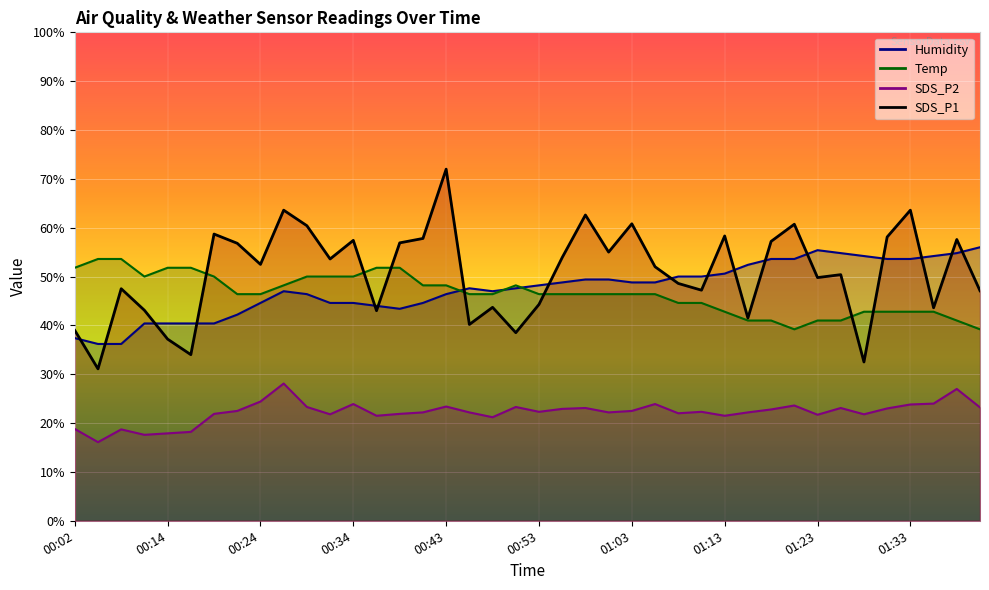

How many lines are shown in the chart?

4